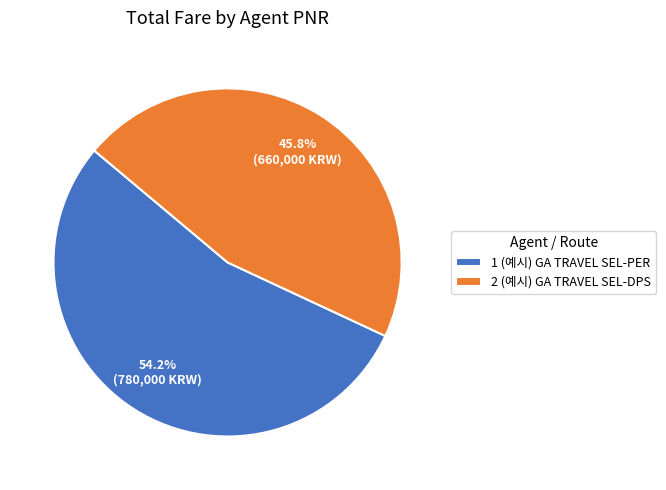

Is the sum of 1 (예시) GA TRAVEL SEL-PER and 2 (예시) GA TRAVEL SEL-DPS greater than half?

Yes